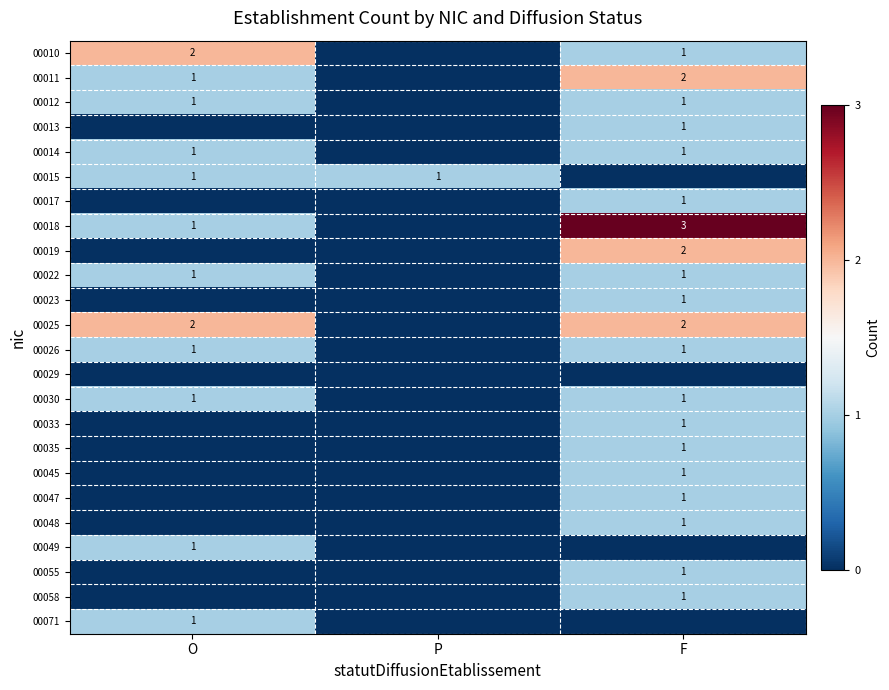

At which category is the sum across all series the highest?

F